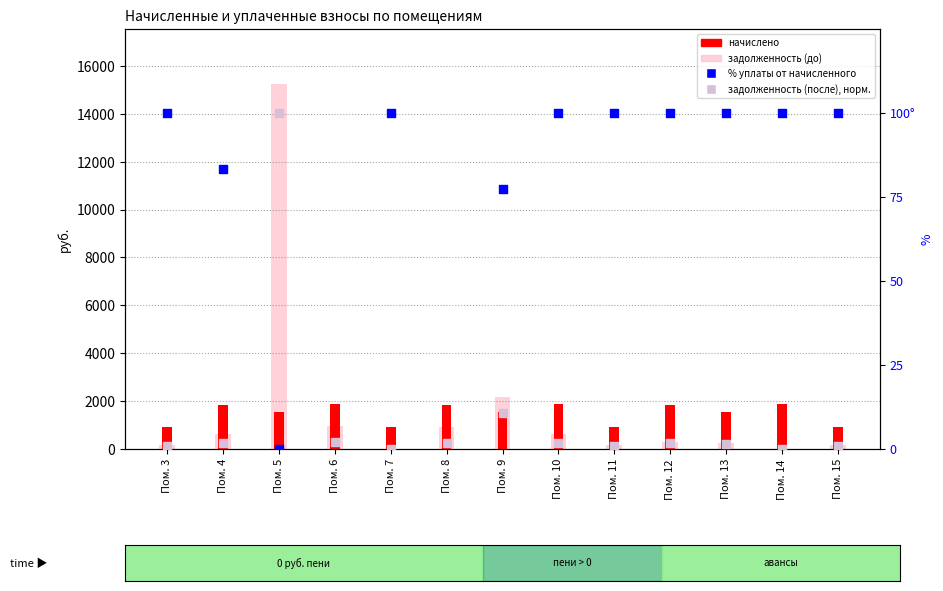

Which series reaches the minimum Y coordinate?

задолженность (до)